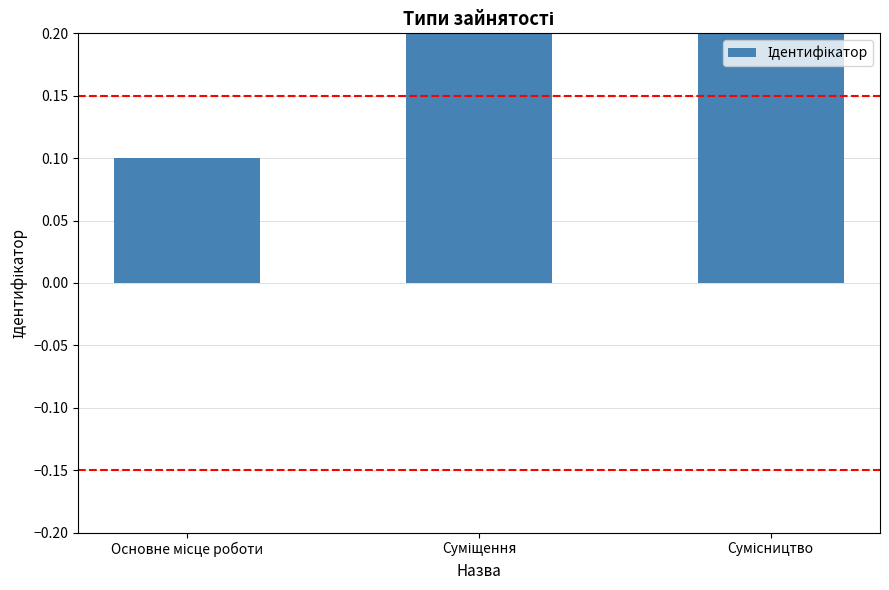

Reading left to right, extract all data points from this chart.

Основне місце роботи=0.1	Суміщення=0.2	Сумісництво=0.3